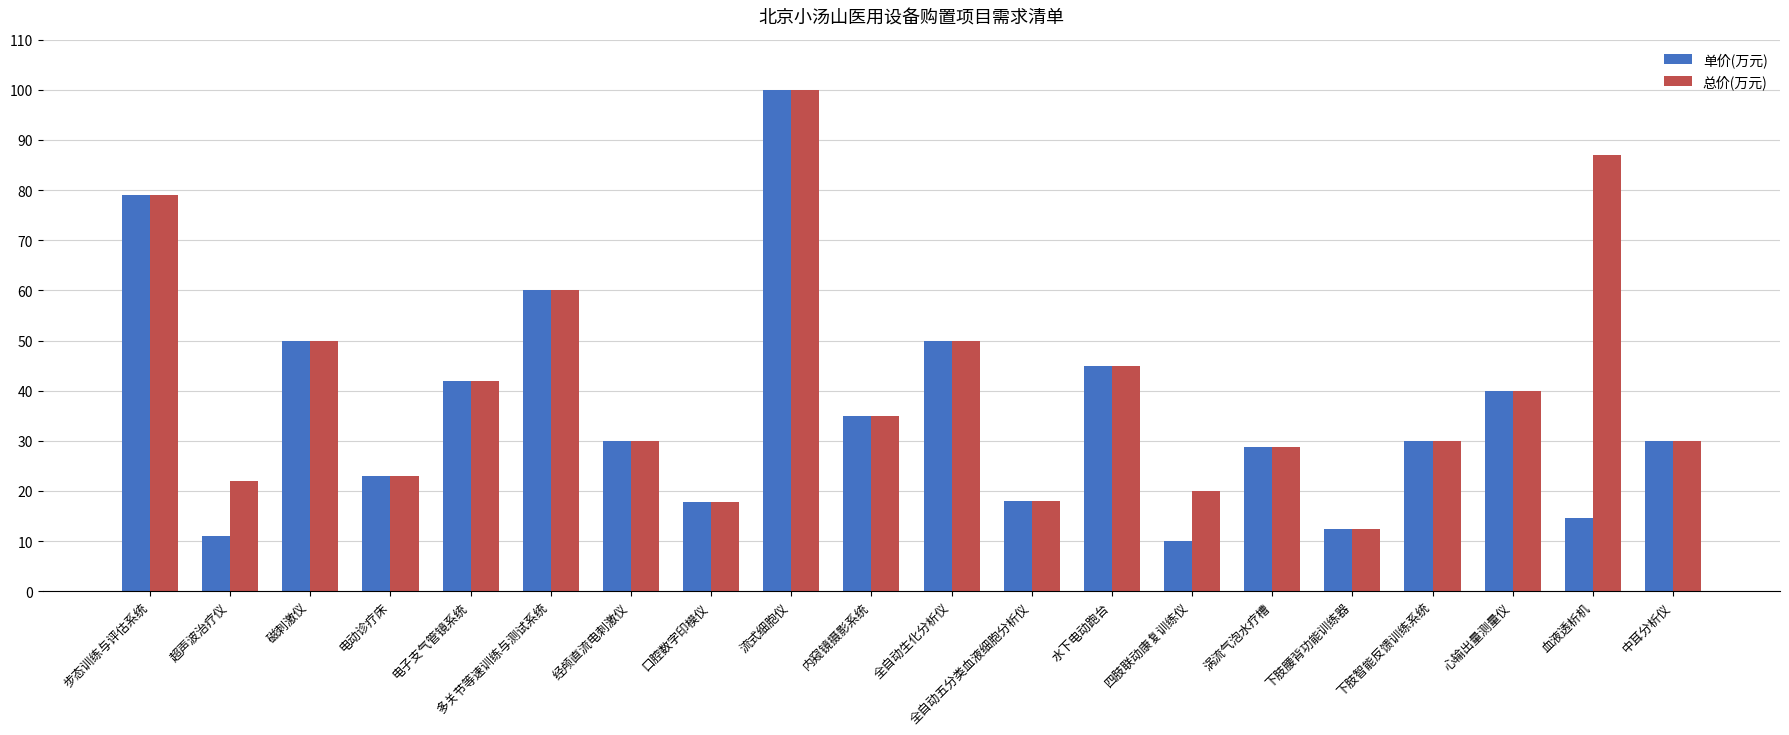

Rank the series by their average value, from lowest to highest.

单价(万元), 总价(万元)